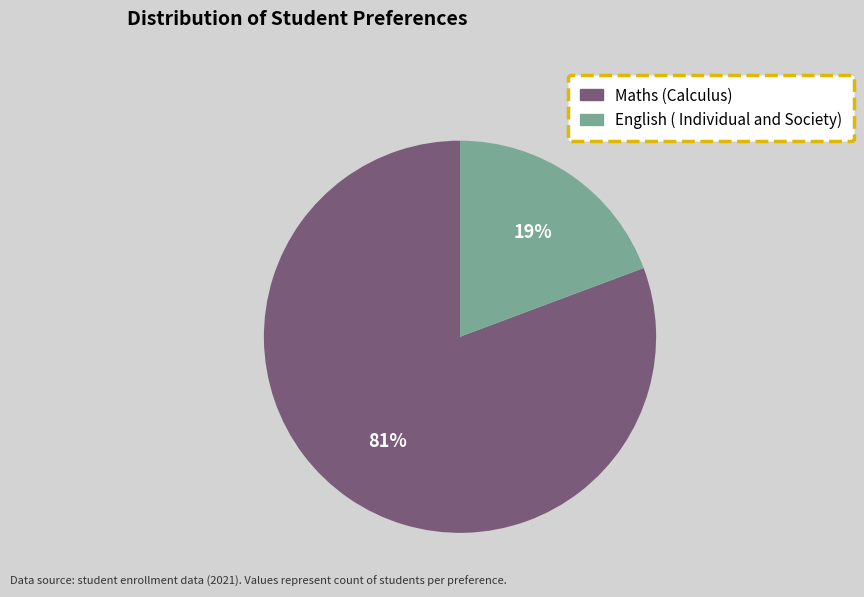

Is the sum of Maths (Calculus) and English ( Individual and Society) greater than half?

Yes